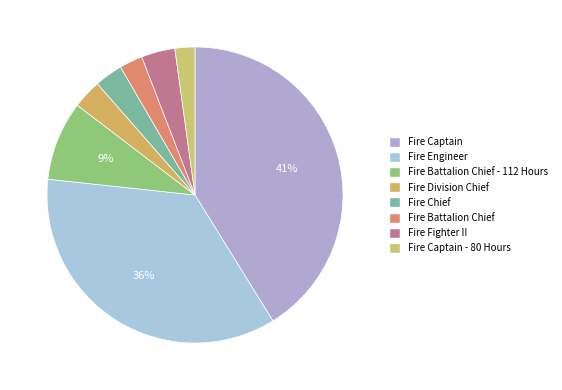

Which slice is the smallest?

Fire Captain - 80 Hours